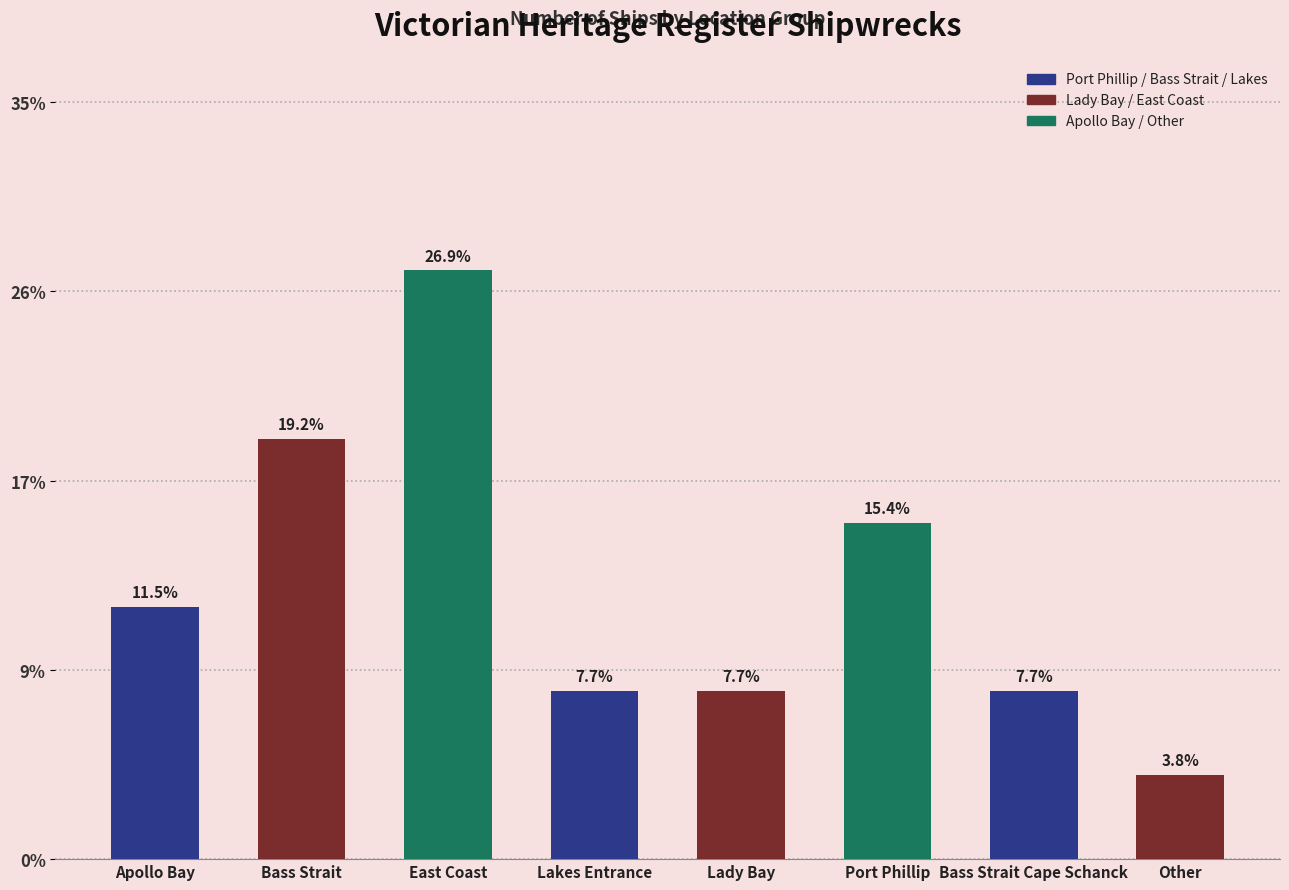

What is the label of the 5th bar from the right?

Lakes Entrance